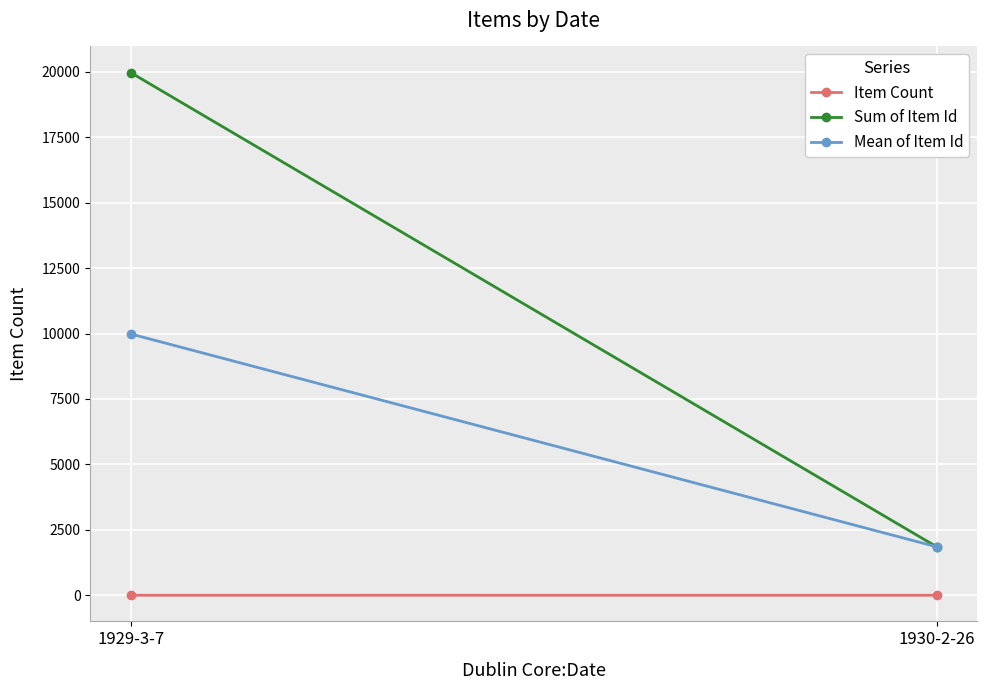

What is the difference between the highest and lowest values at 1930-2-26?

1851.0